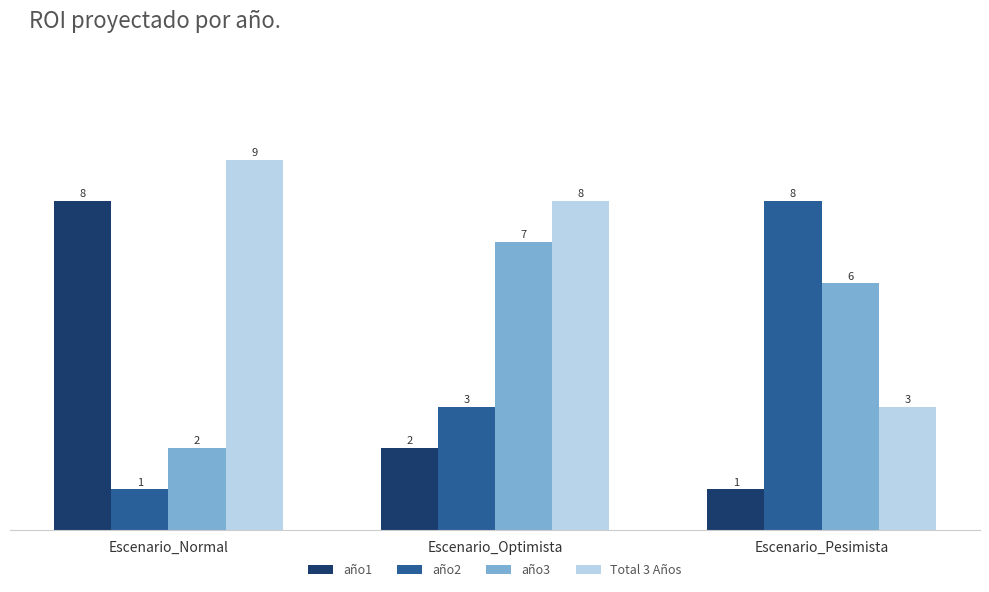

Is it true that año2 equals 13 at Escenario_Pesimista?

False